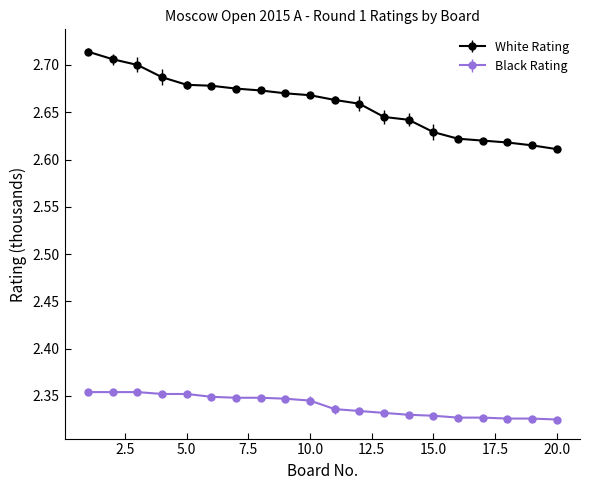

Which series has the widest spread of values?

White Rating